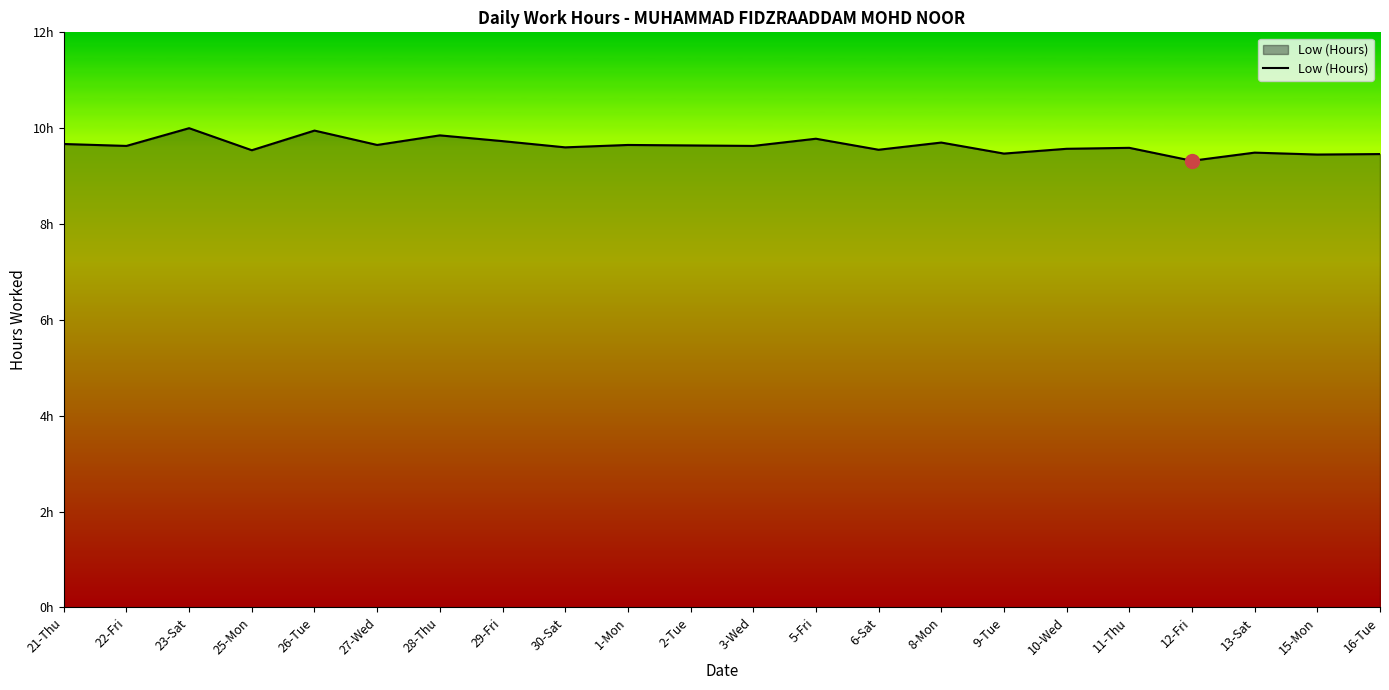

Reading right to left, list all the values displayed in this chart.

16-Tue=9.5	15-Mon=9.4	13-Sat=9.5	12-Fri=9.3	11-Thu=9.6	10-Wed=9.6	9-Tue=9.5	8-Mon=9.7	6-Sat=9.6	5-Fri=9.8	3-Wed=9.6	2-Tue=9.6	1-Mon=9.7	30-Sat=9.6	29-Fri=9.7	28-Thu=9.8	27-Wed=9.7	26-Tue=9.9	25-Mon=9.5	23-Sat=10.0	22-Fri=9.6	21-Thu=9.7